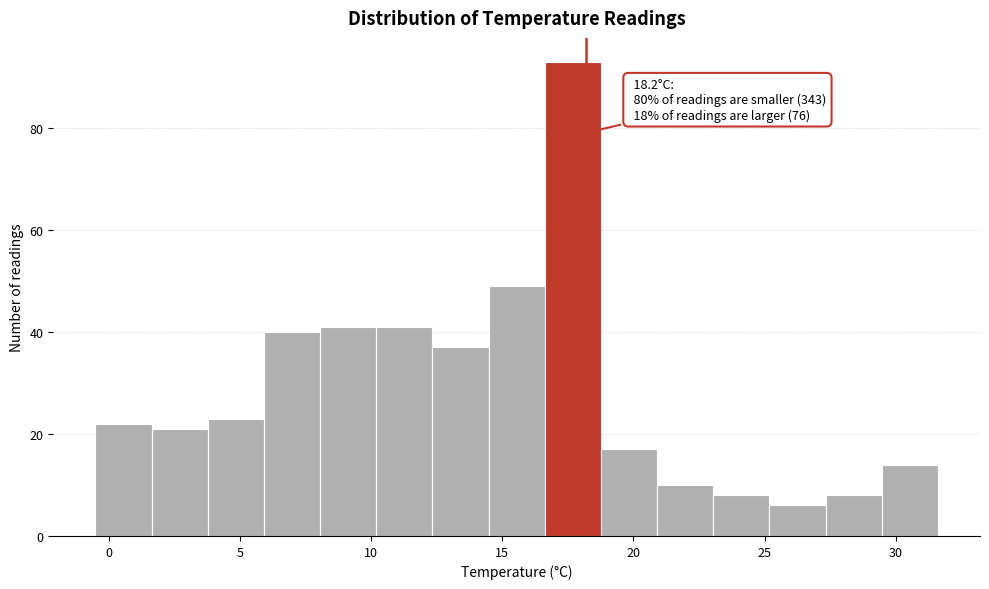

Which range on the x-axis has the tallest bar?

16.5 to 19.0